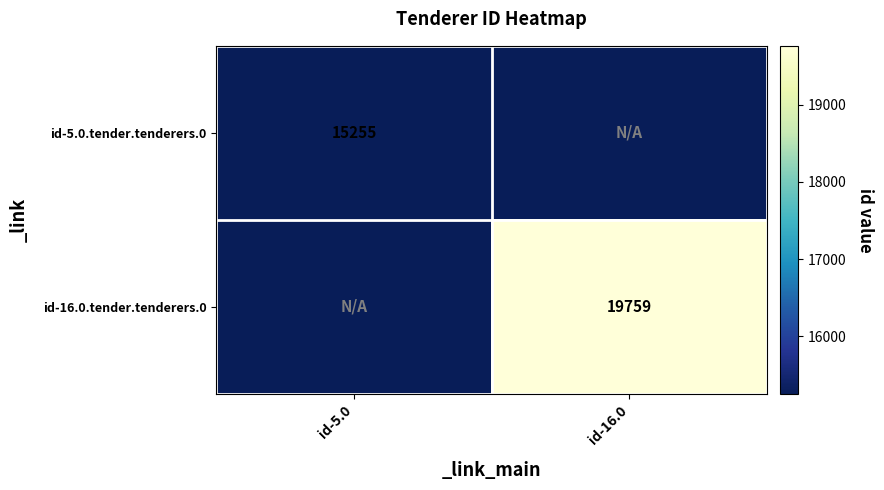

The id-5.0.tender.tenderers.0 series shows 10097 at id-5.0. True or false?

False